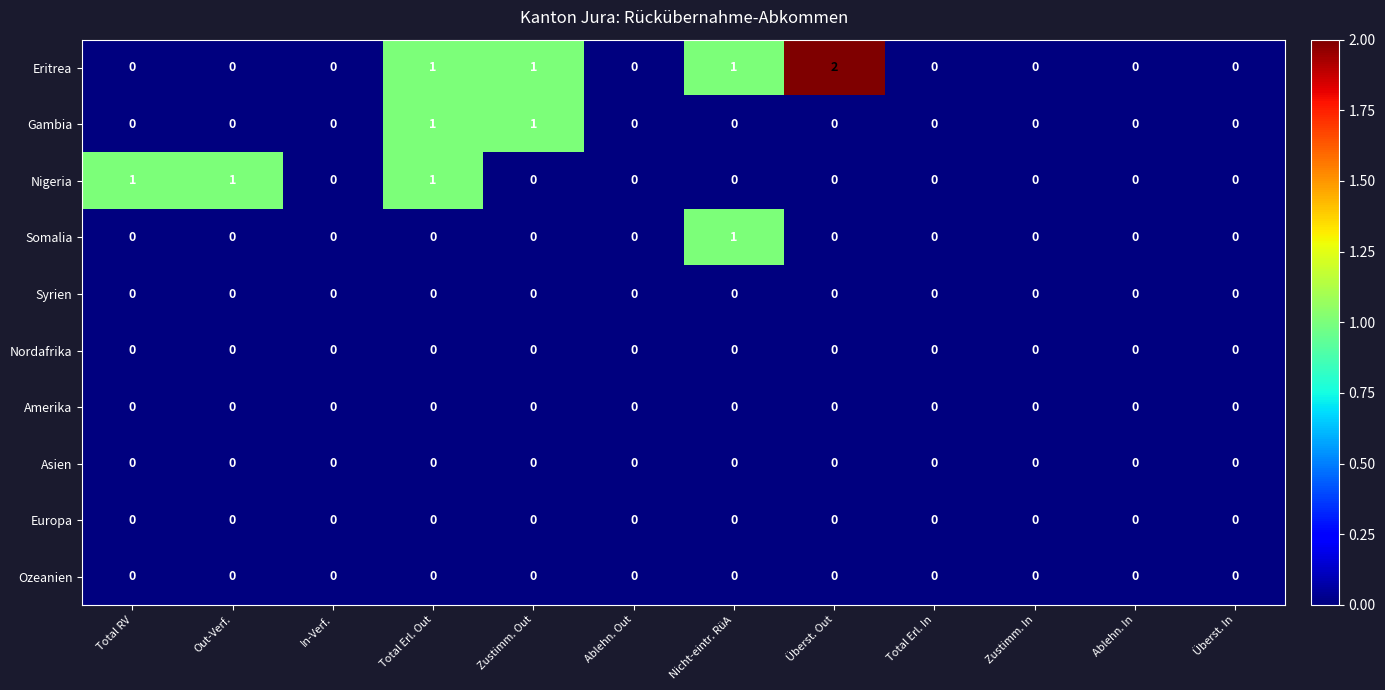

The value of Syrien at Total RV is 0. True or false?

True